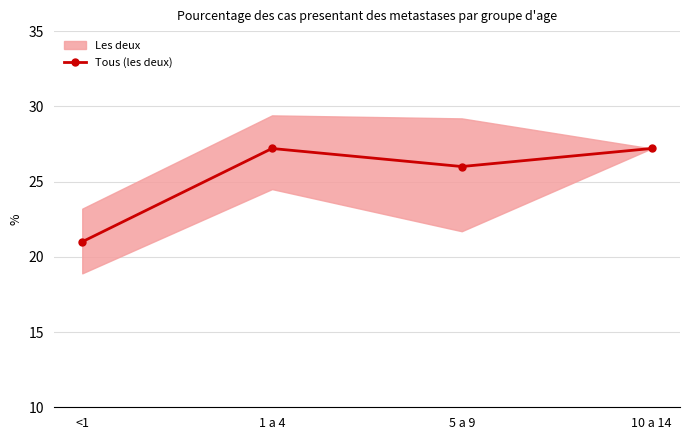

What is the sum of the values at 1 a 4 and 5 a 9?

53.2